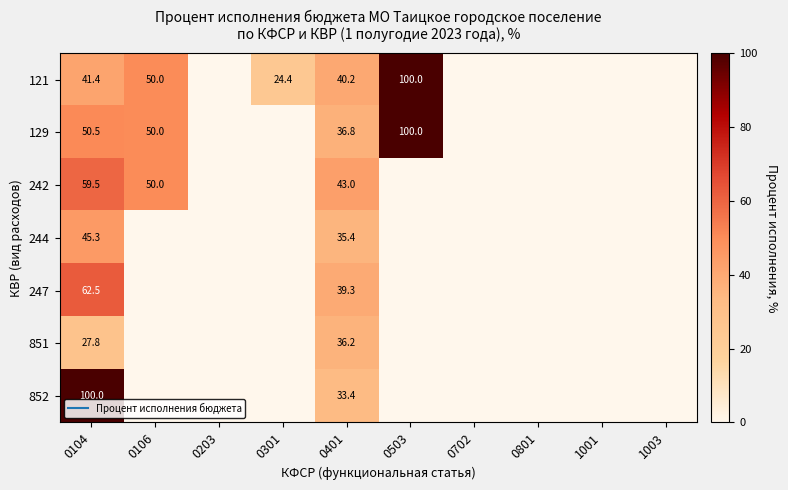

At which label is 242 closest to 29?

0401